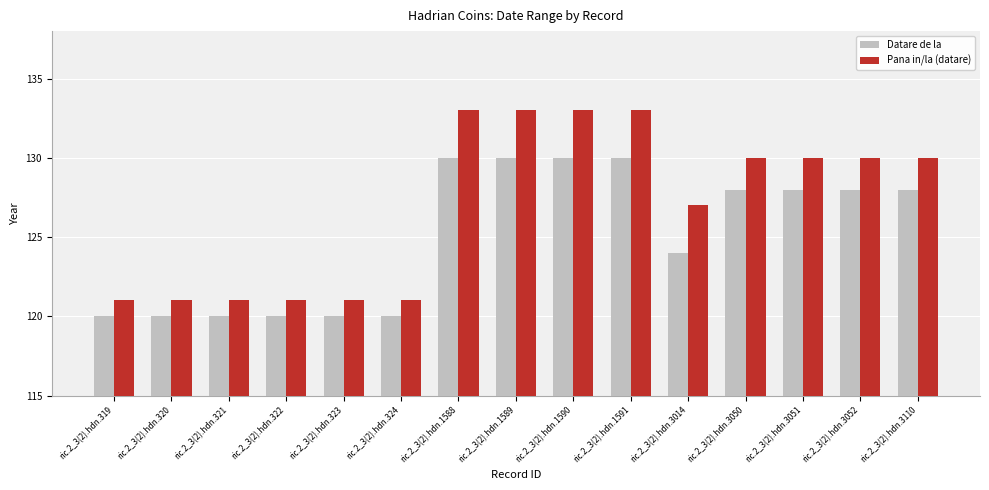

At how many categories does at least one series exceed 122?

9